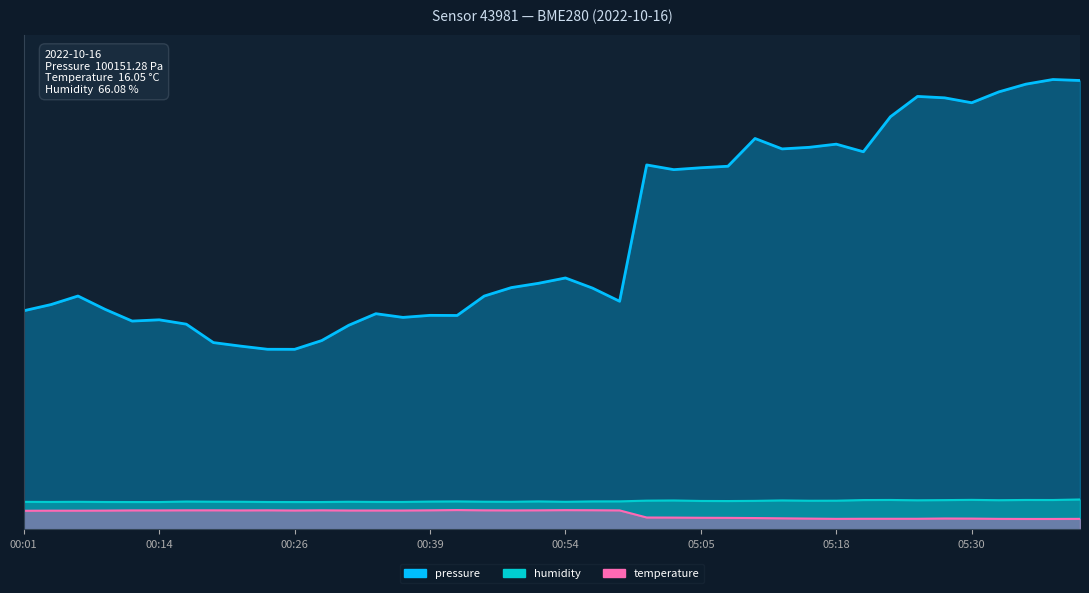

What is the average value of the temperature series?

3.4